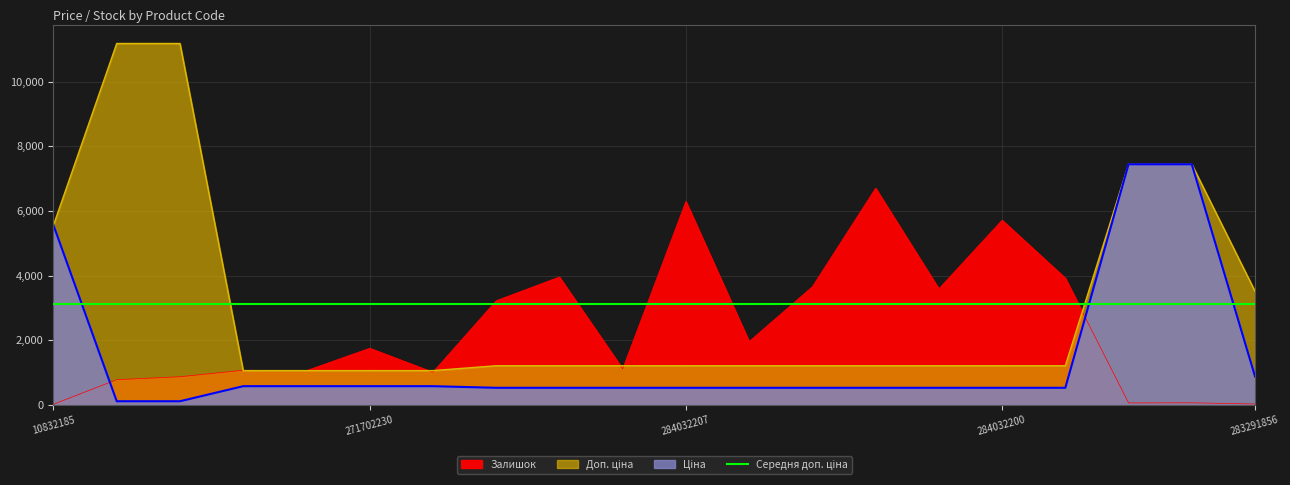

What is the lowest value of the Ціна series?

111.8